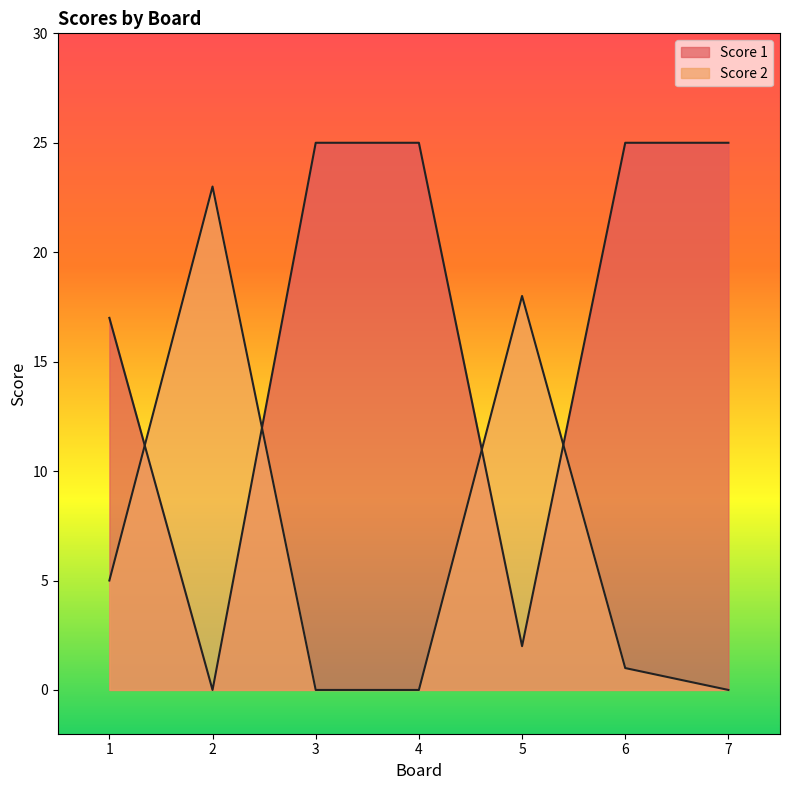

Between 4 and 6, which series saw the biggest shift?

Score 2